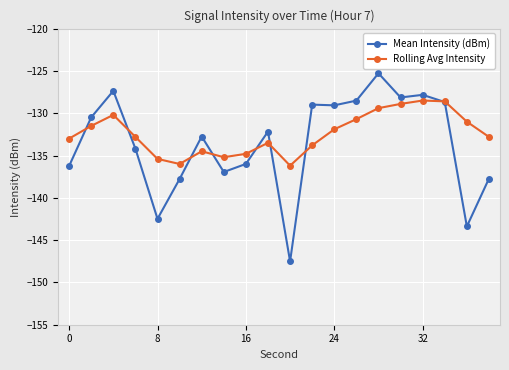

Rank the series by their maximum value, from highest to lowest.

Mean Intensity (dBm), Rolling Avg Intensity